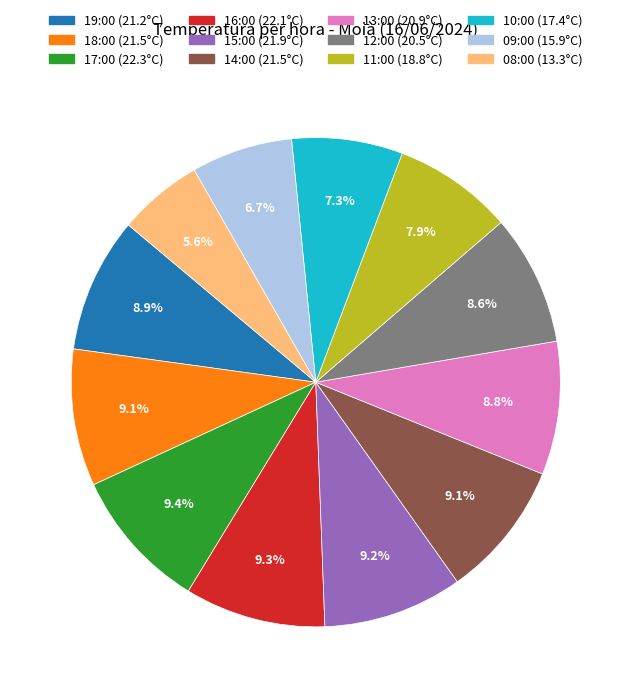

What is the total percentage of 18:00 and 15:00?

18.3%